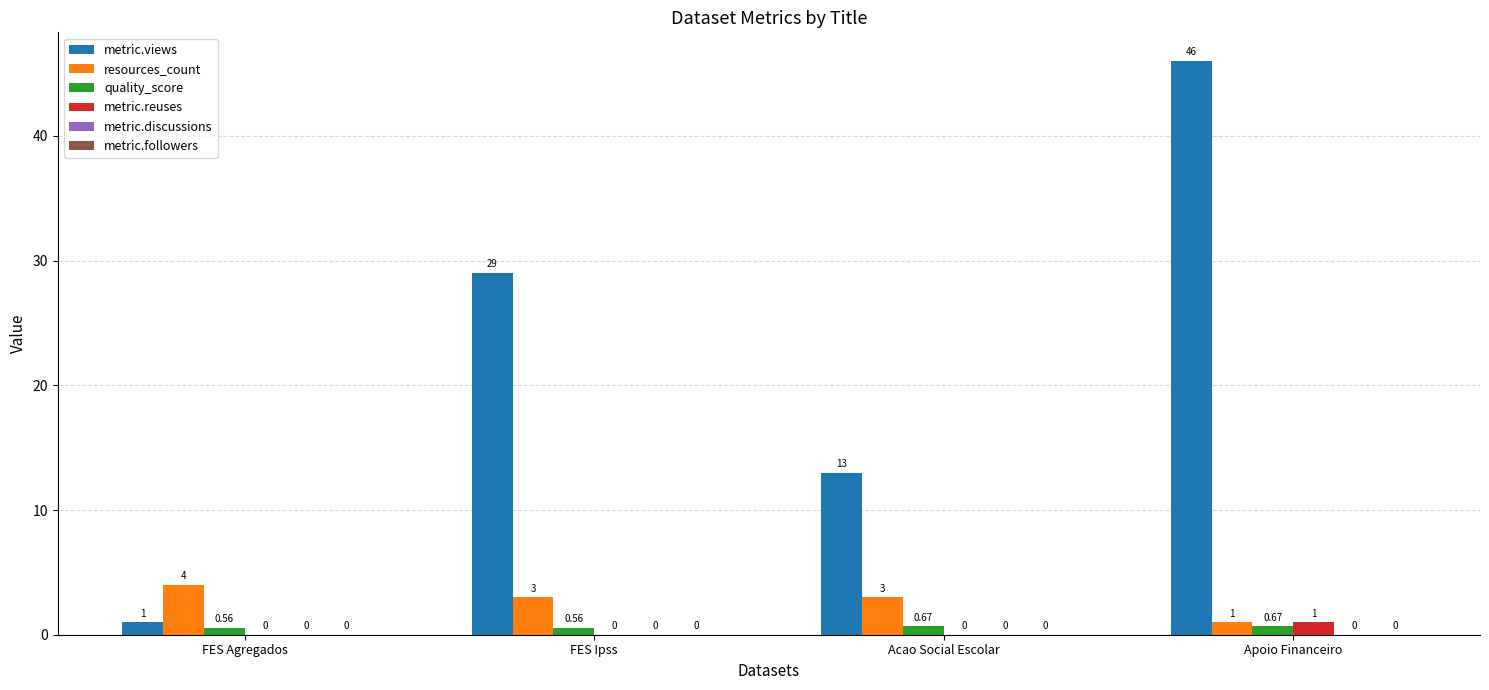

The resources_count series shows 3.0 at Acao Social Escolar. True or false?

True